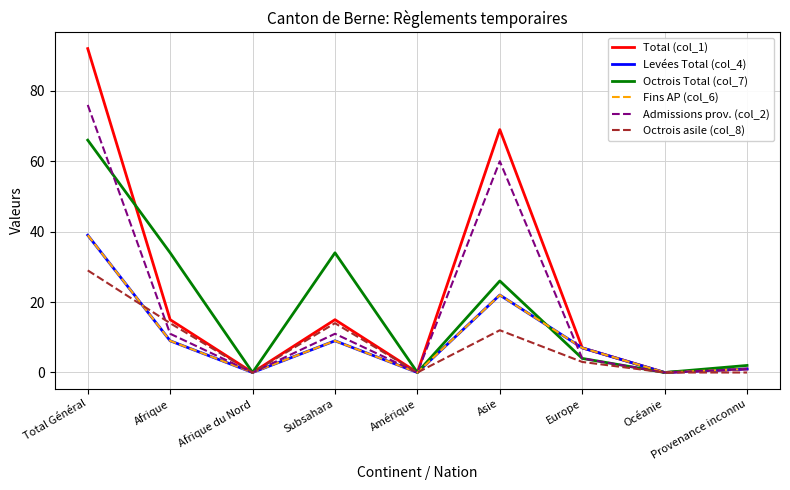

The value of Total (col_1) at Afrique du Nord is 0. True or false?

True